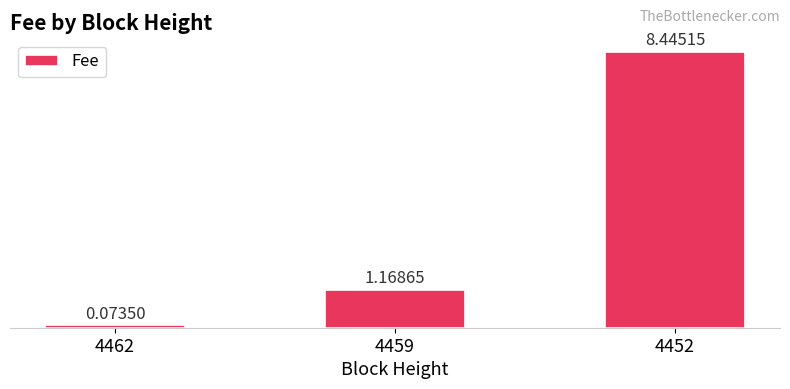

Which category has the lowest value across all series?

4462